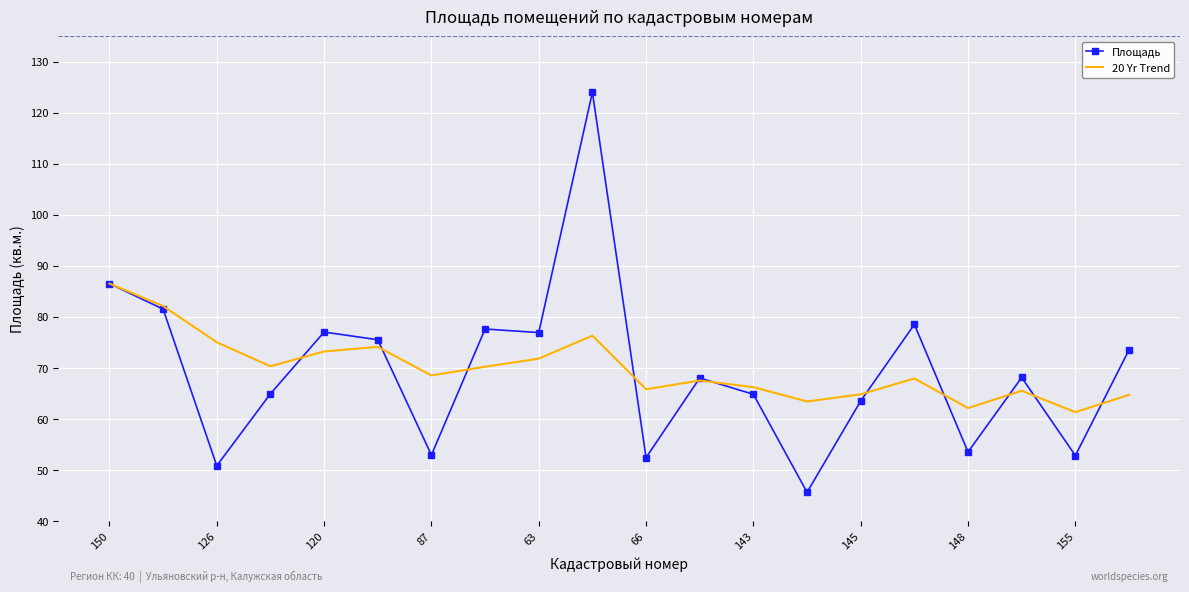

True or false: 20 Yr Trend and Площадь intersect in this chart.

True